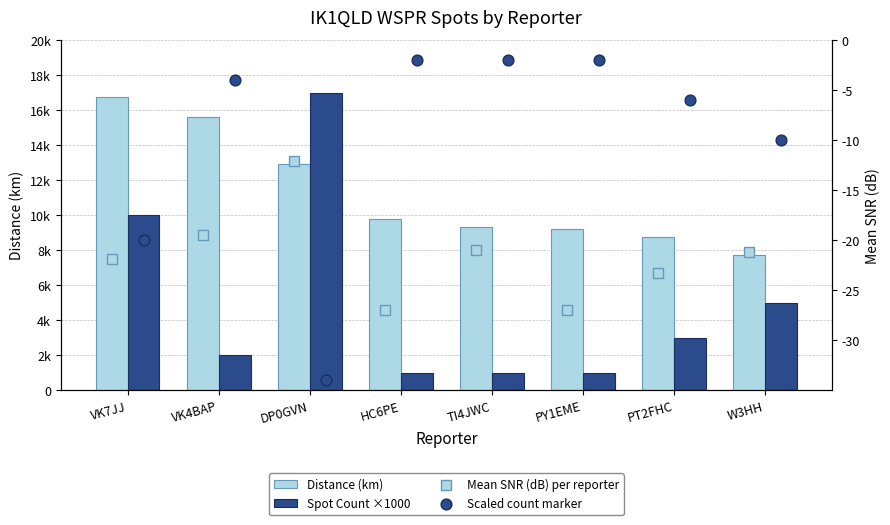

Is the value of Scaled count marker at W3HH greater than the value of Distance (km) at TI4JWC?

No